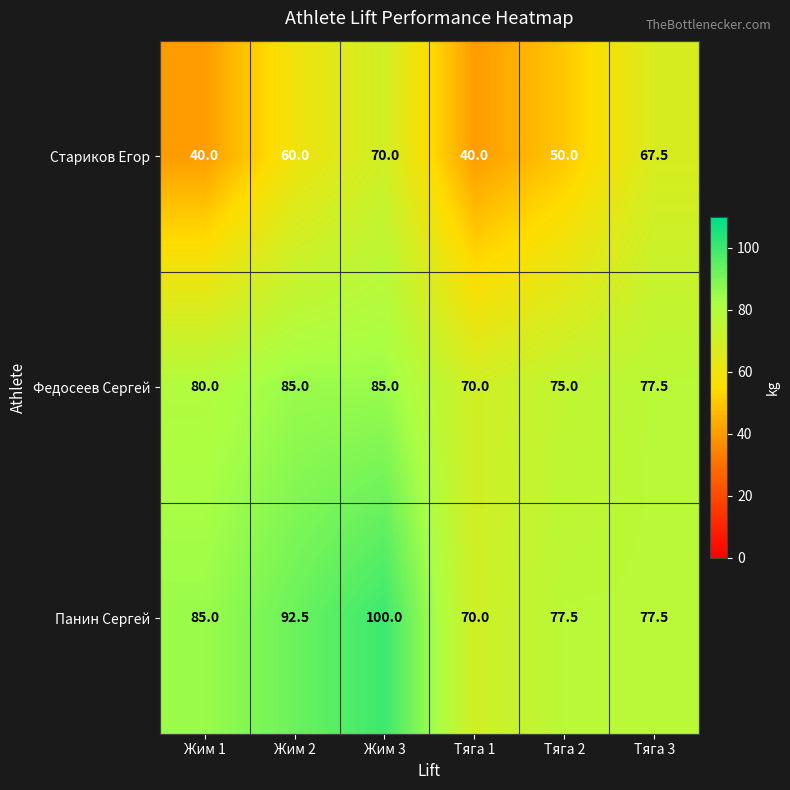

Rank the series by their maximum value, from highest to lowest.

Панин Сергей, Федосеев Сергей, Стариков Егор